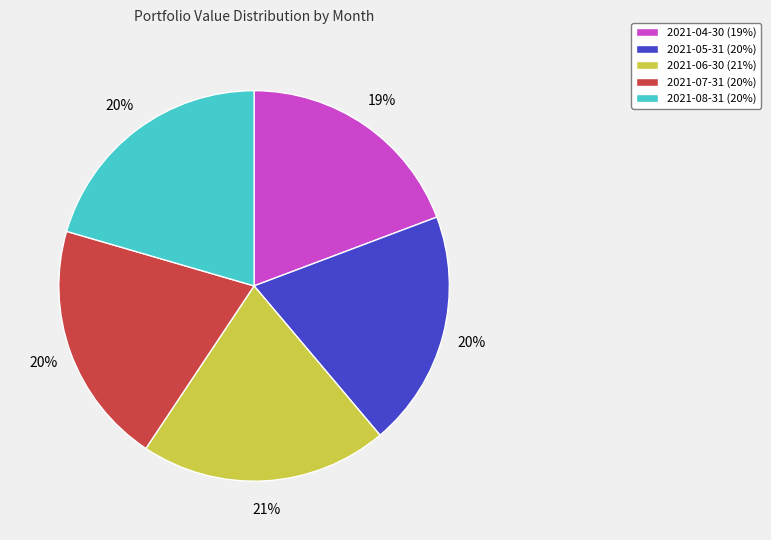

What percentage is the 2021-04-30 slice, to the nearest percent?

19%